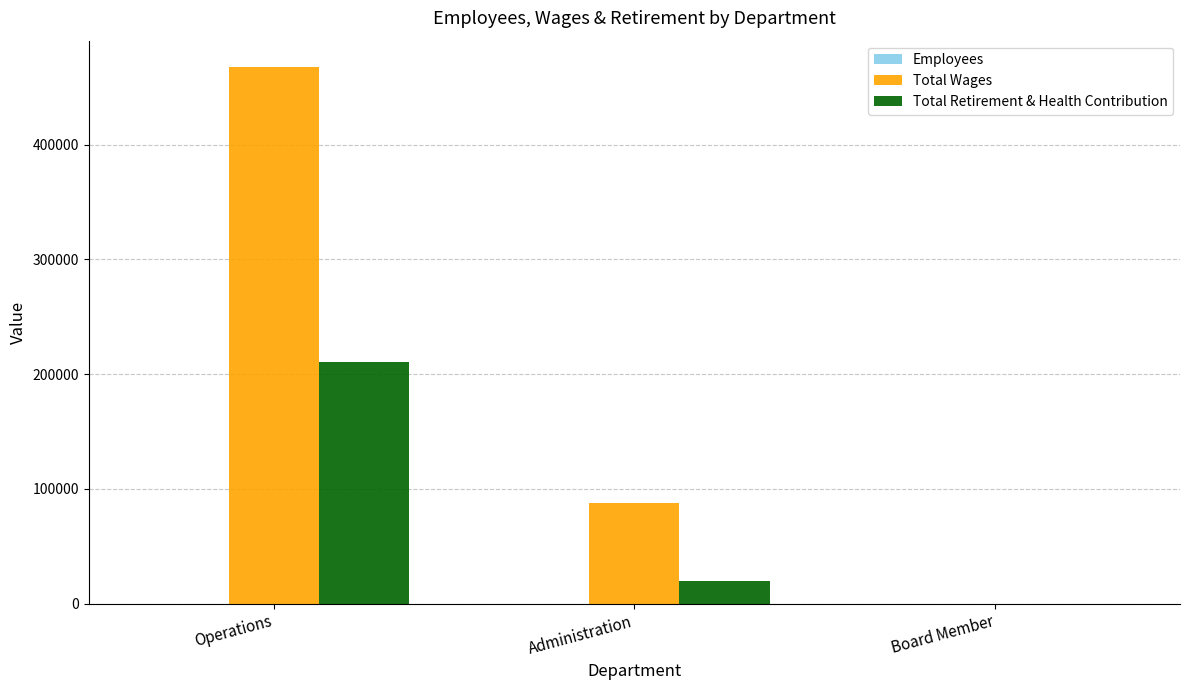

Are the bars horizontal?

No